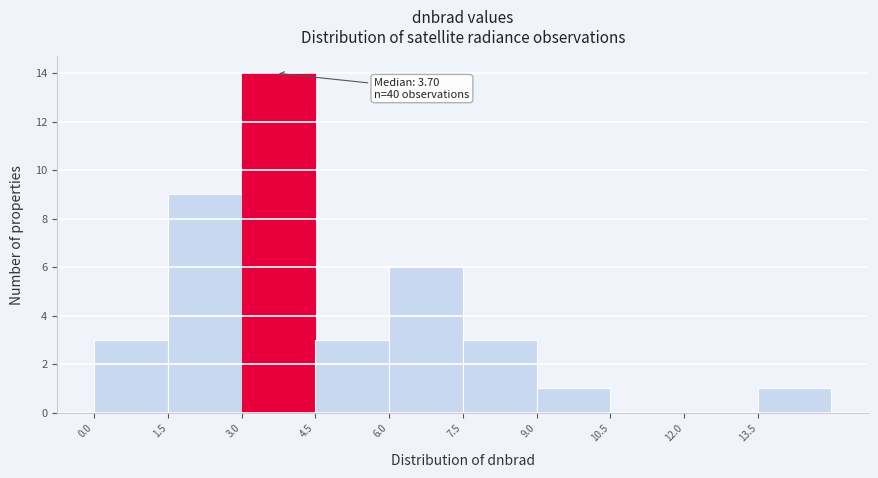

Over which range of the x-axis is the bar tallest?

3.0 to 4.5